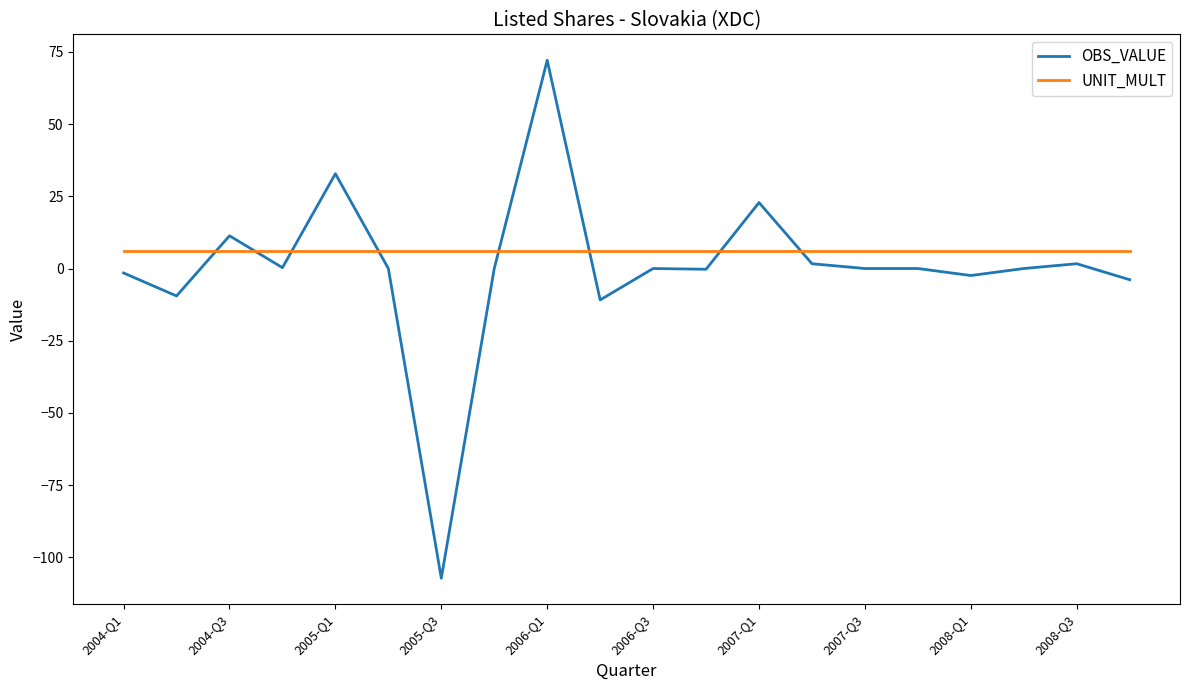

Rank the series by their maximum value, from highest to lowest.

OBS_VALUE, UNIT_MULT